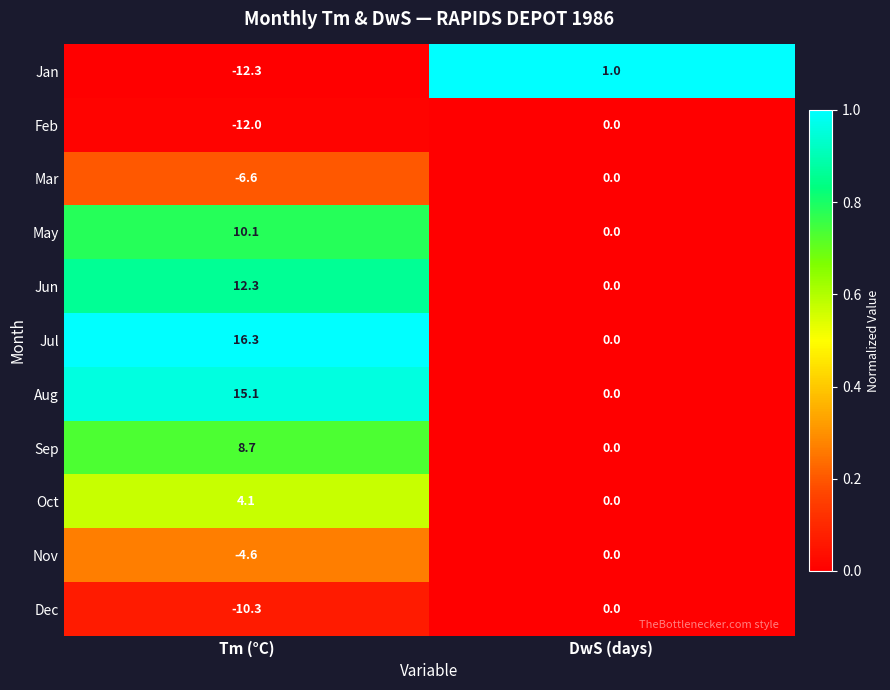

Rank the categories by Sep value from highest to lowest.

Tm (°C), DwS (days)